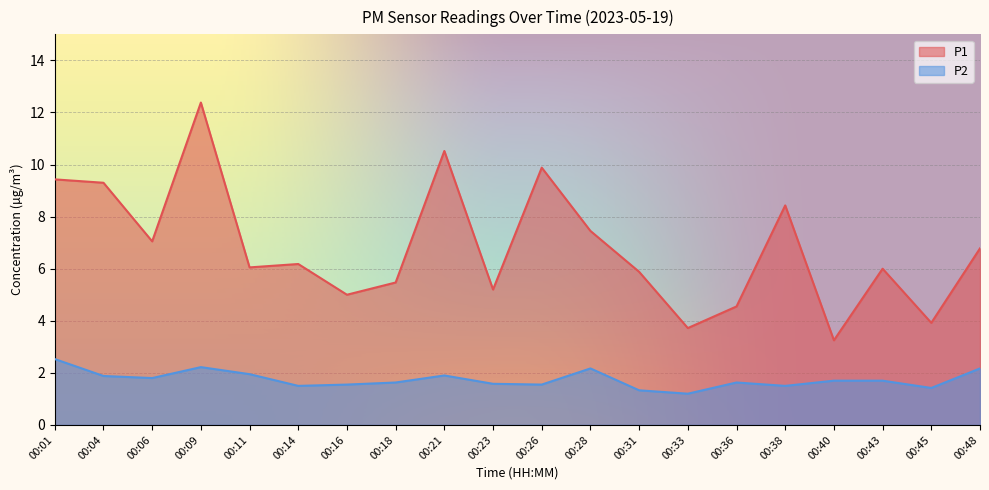

In P1, how many points are lower than both neighbors (excluding endpoints)?

7